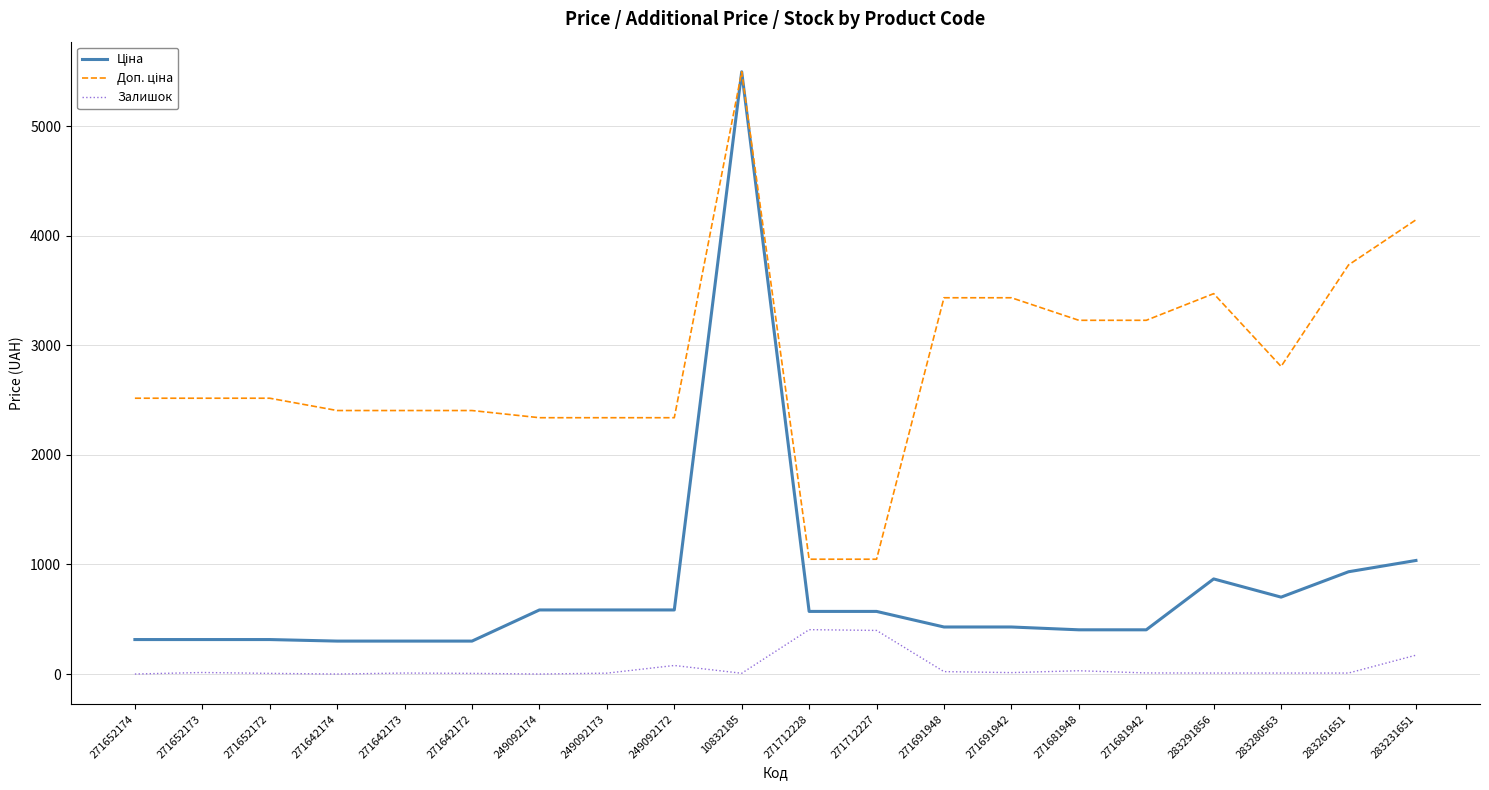

What is the maximum value for Залишок?

405.0